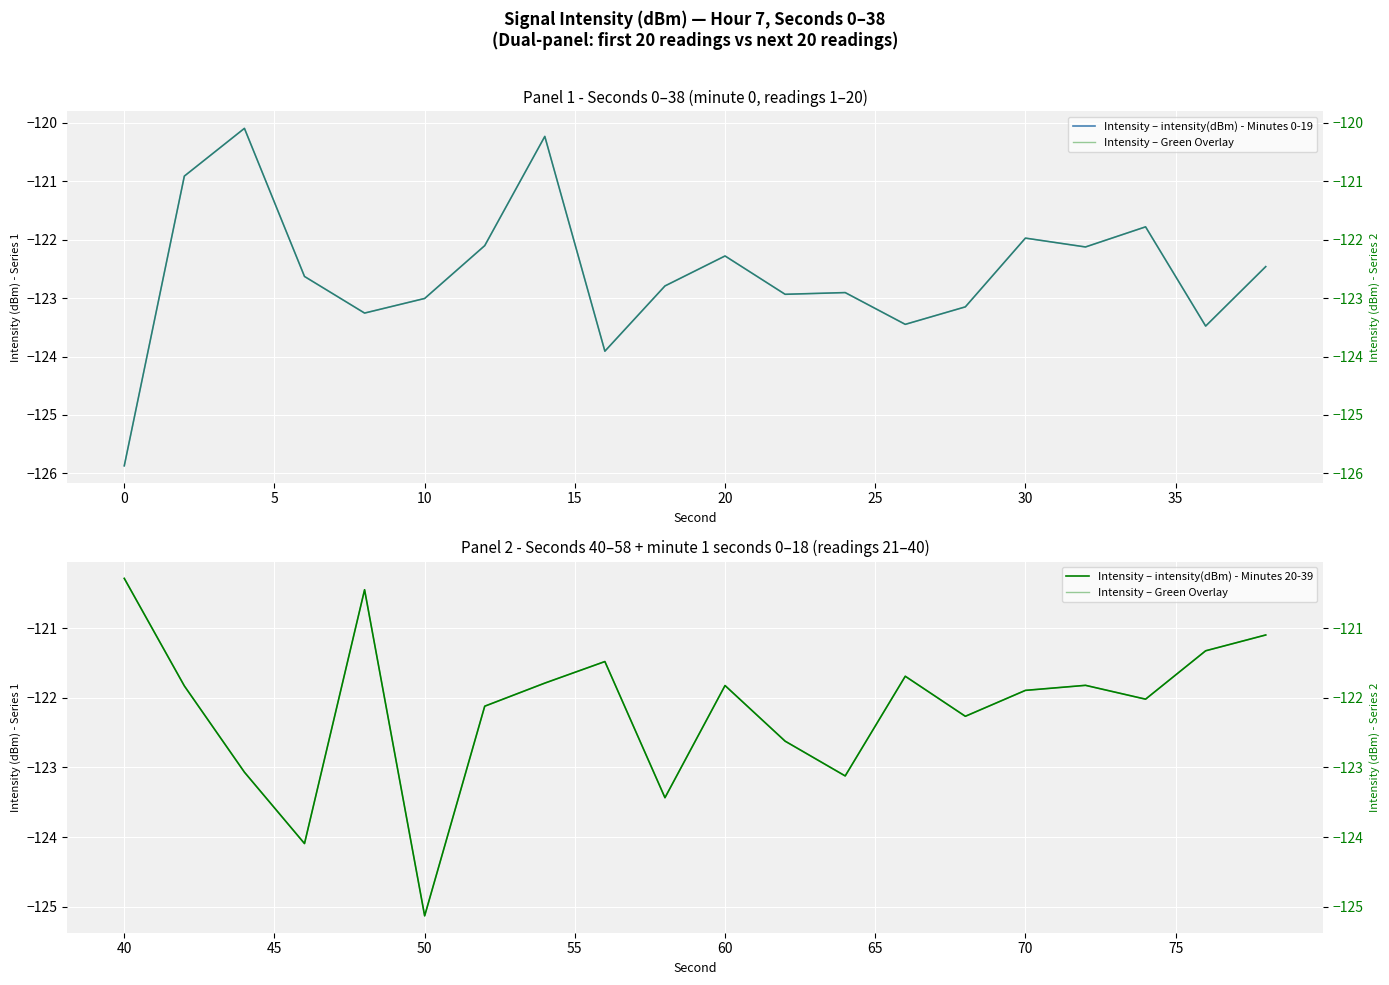

The value of Intensity – intensity(dBm) - Minutes 0-19 at 30 is -122.0. True or false?

True